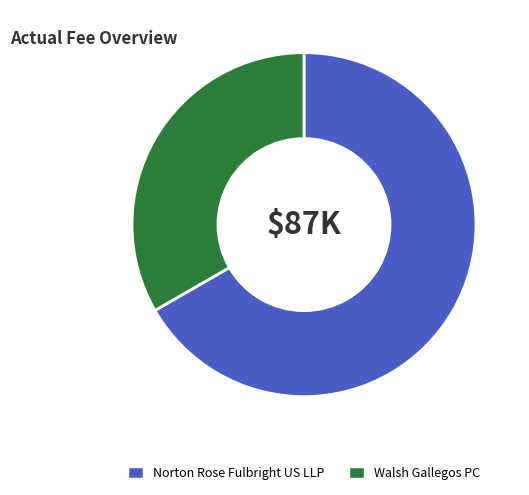

How many slices are in this pie chart?

2